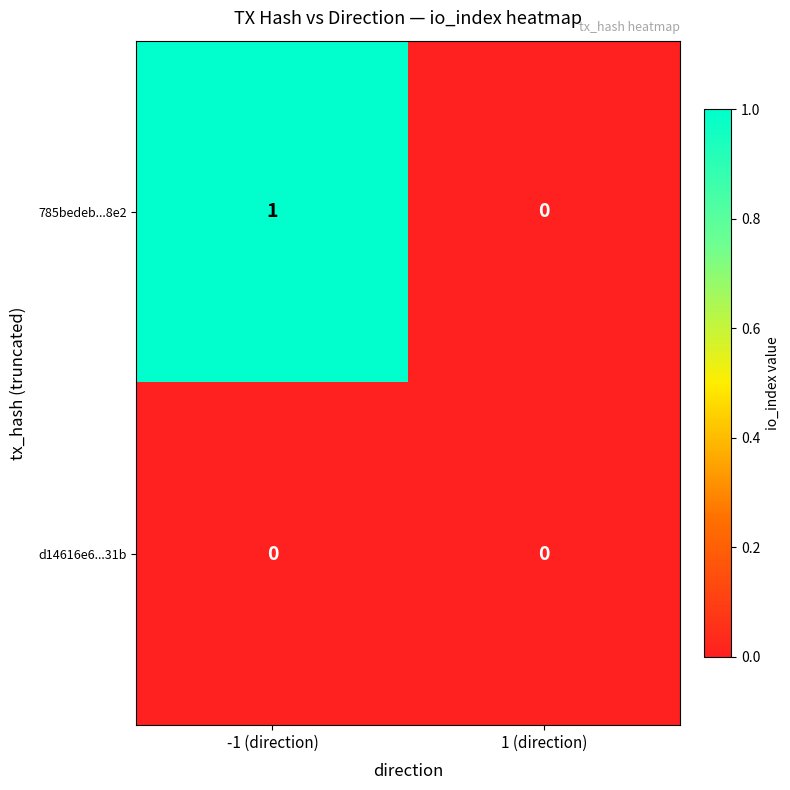

The 785bedeb...8e2 series shows 1 at -1 (direction). True or false?

True